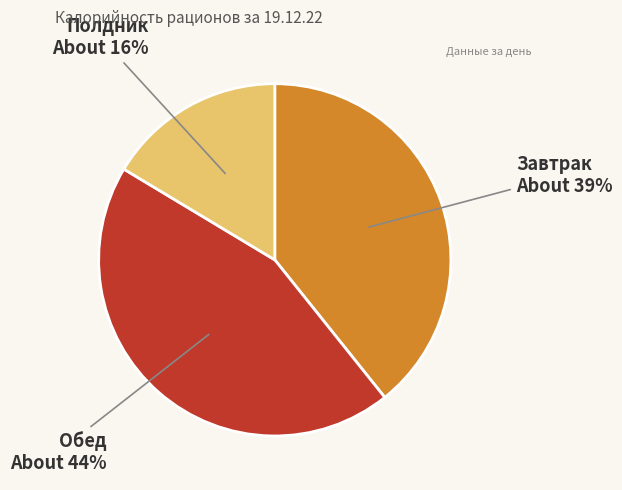

Is there any slice that represents more than half of the pie?

No